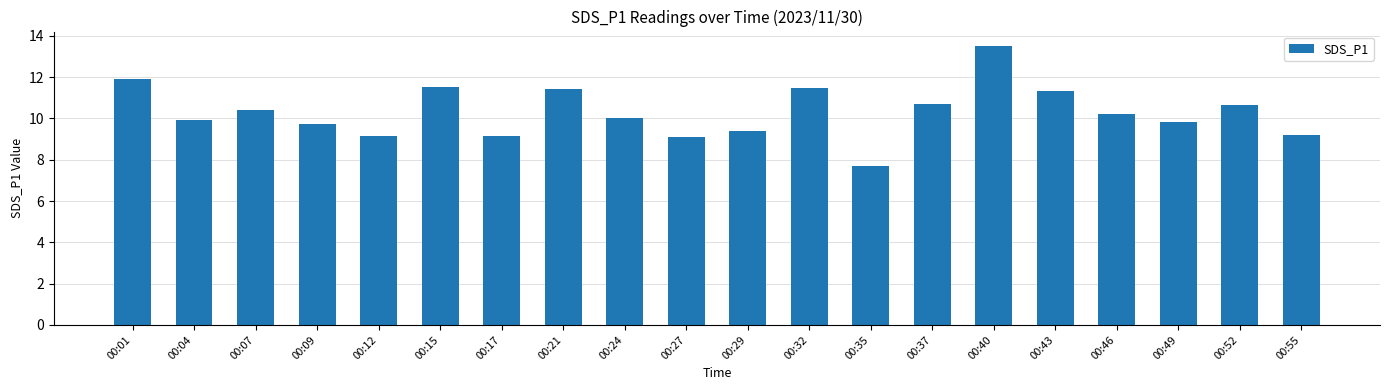

What is the difference between the maximum and second lowest values?

4.4